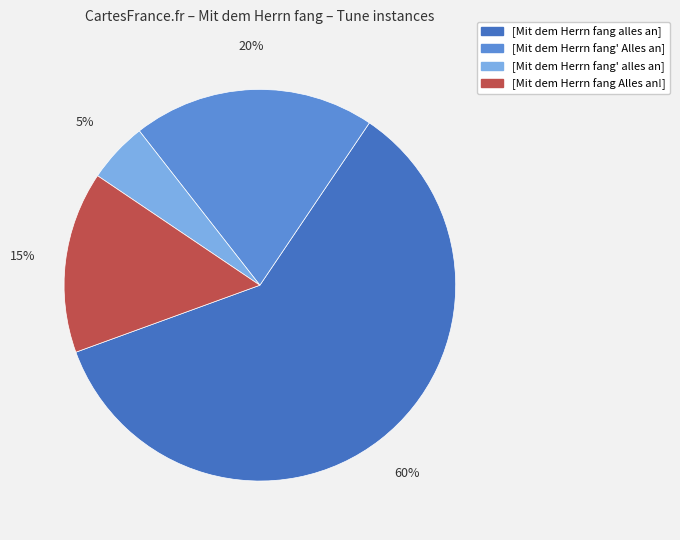

Do [Mit dem Herrn fang Alles an!] and [Mit dem Herrn fang' alles an] together represent more than half of the pie?

No